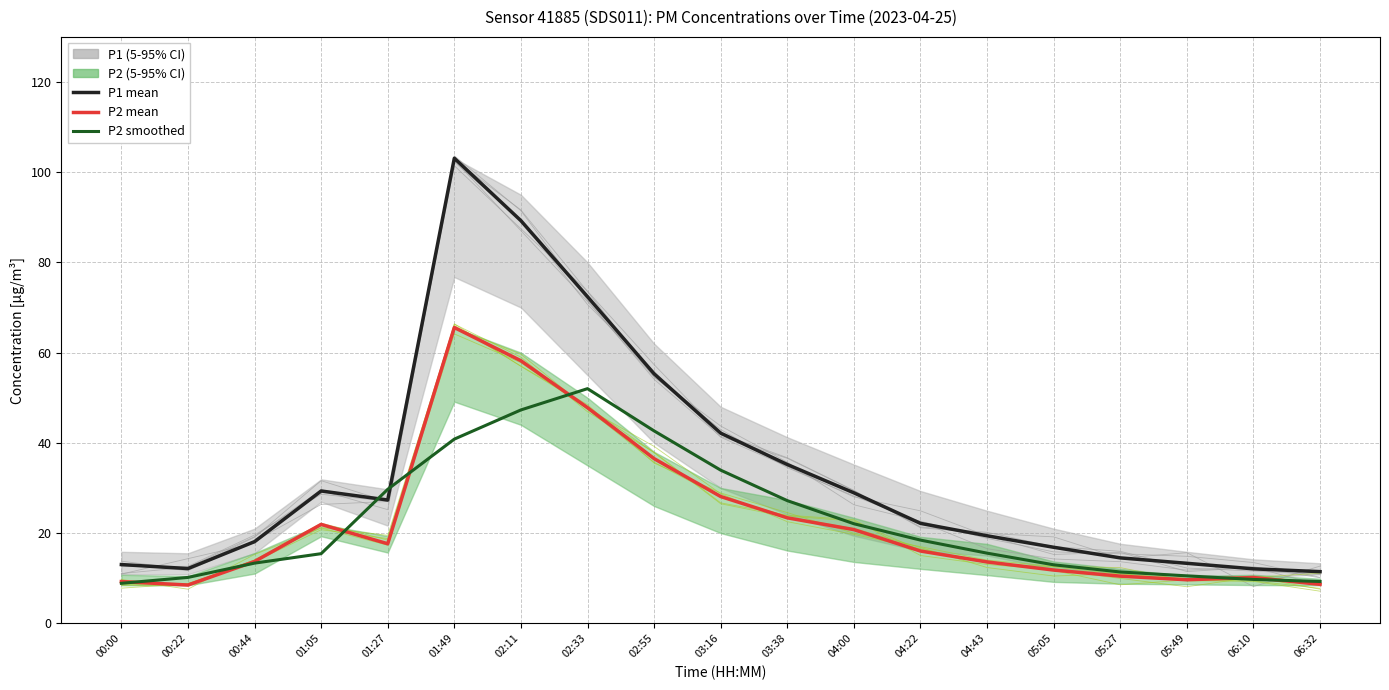

True or false: P2 mean and P2 smoothed cross at least once.

True